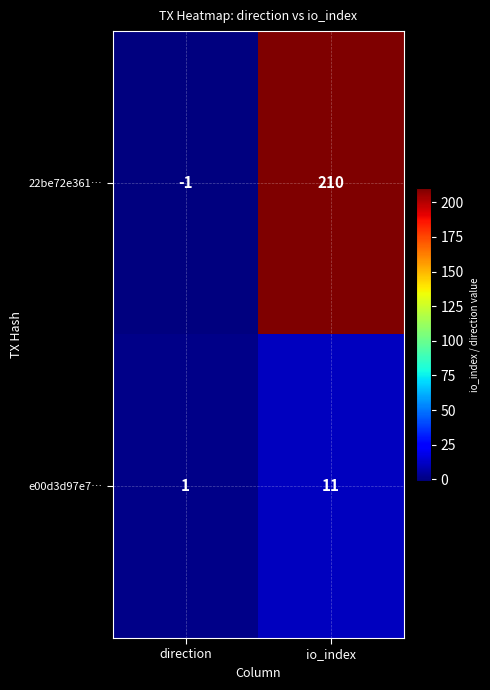

Read the 22be72e361… value at io_index, to the nearest 10.

210